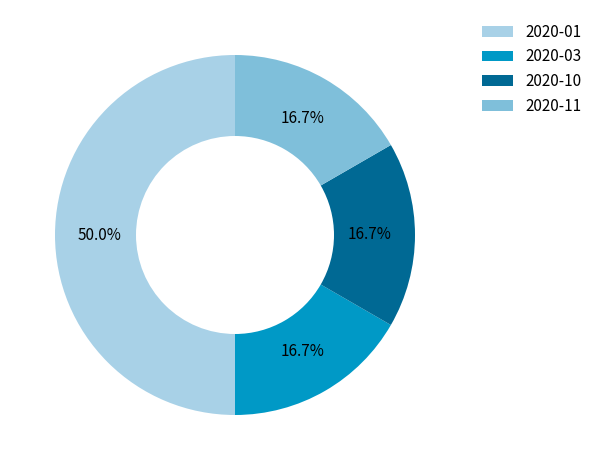

What percentage is NOT represented by 2020-11?

83.3%